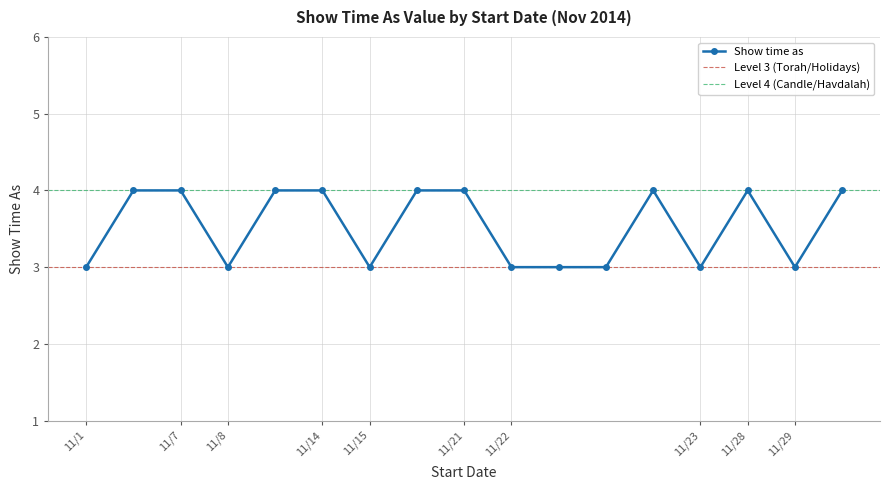

What is the average value?

4